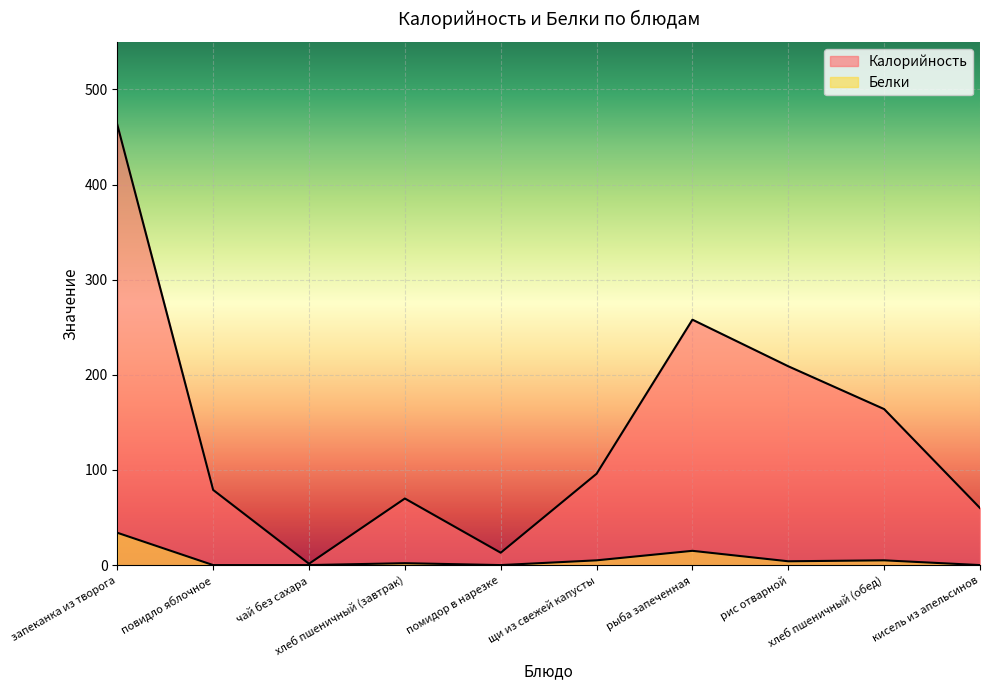

What are all the series names shown in the legend?

Калорийность, Белки